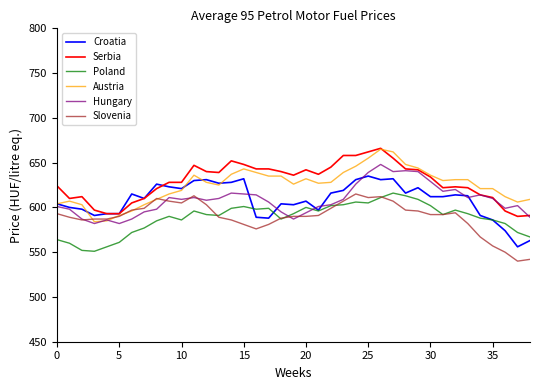

Count the number of data series in this chart.

6